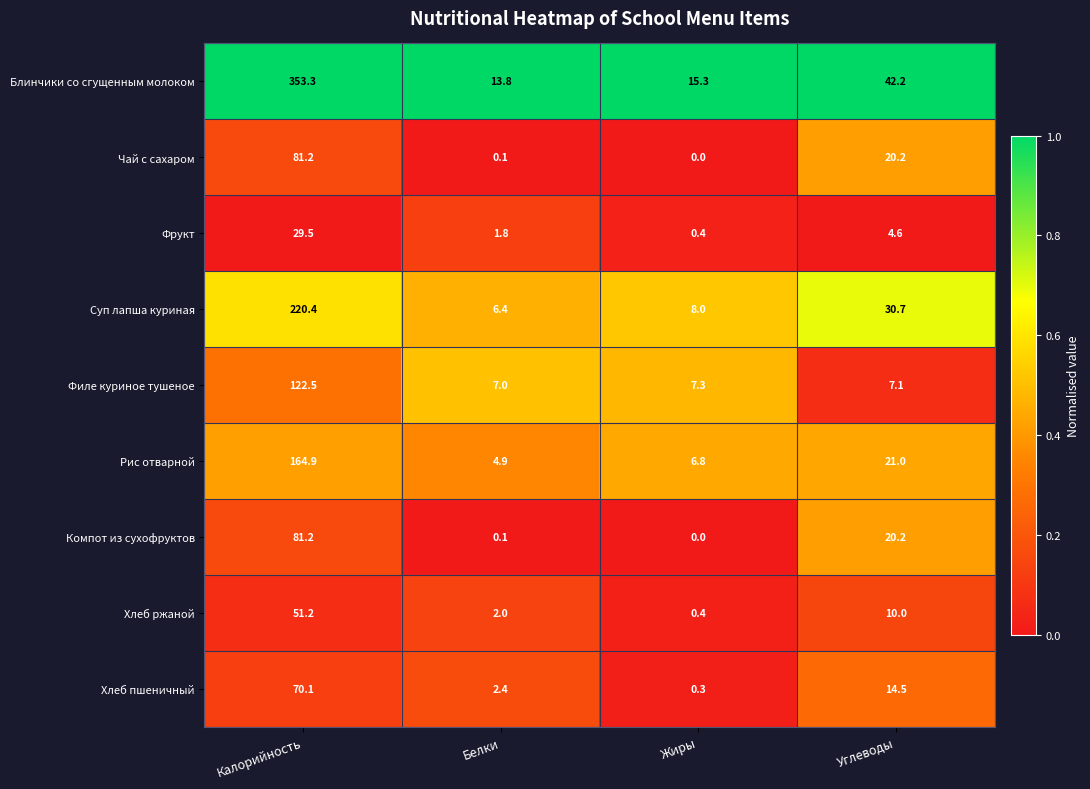

What is the sum of all Хлеб ржаной values?

63.6